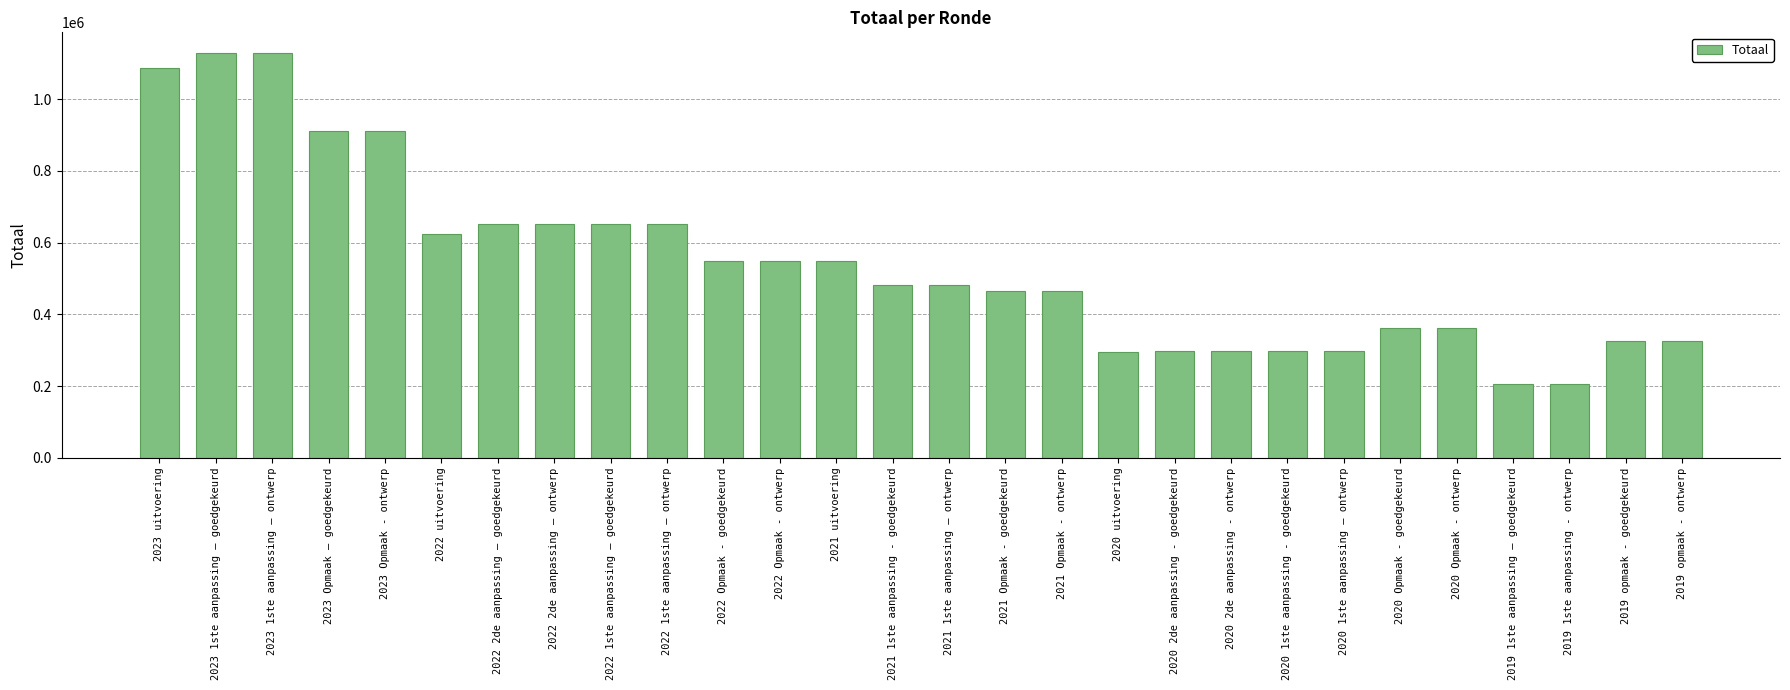

What is the difference between the second highest and second lowest values?

924485